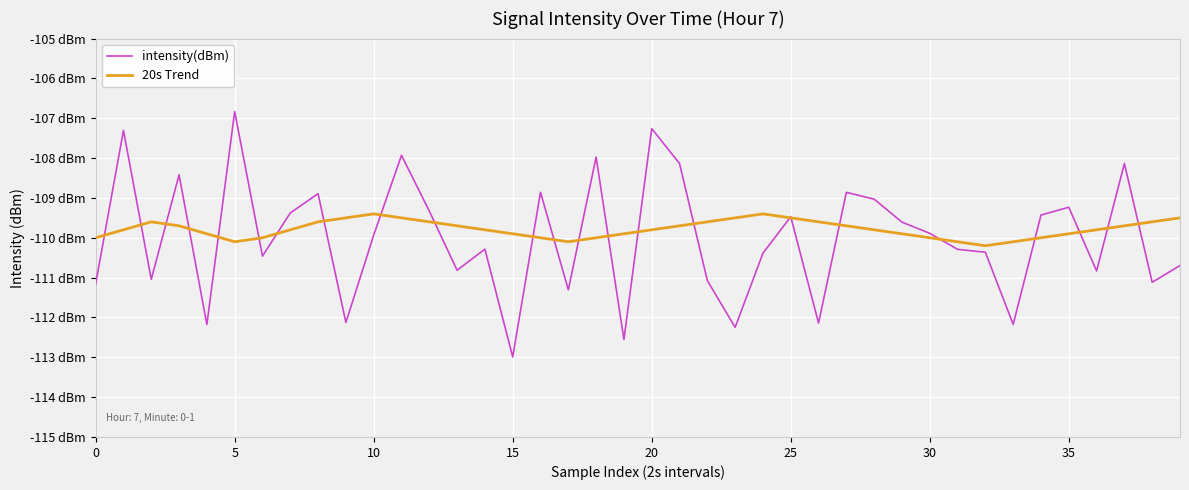

What is the value of the intensity(dBm) point at the 37th from the left?

-110.8